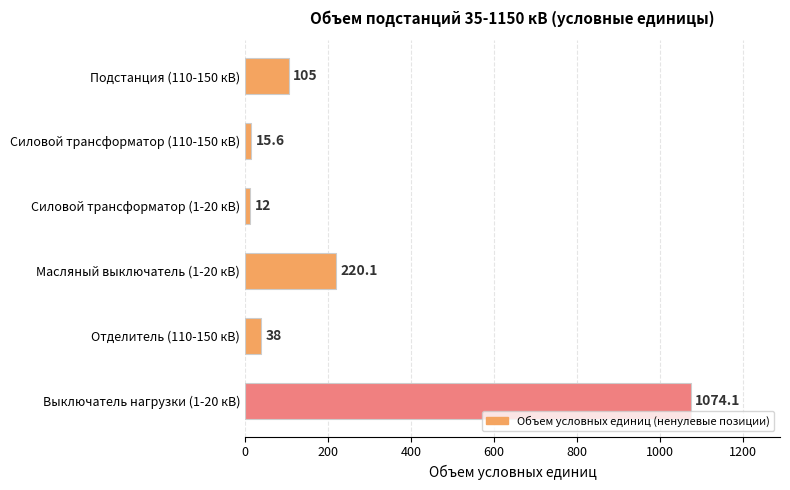

The chart shows a value of 1074.1 at Выключатель нагрузки (1-20 кВ). True or false?

True